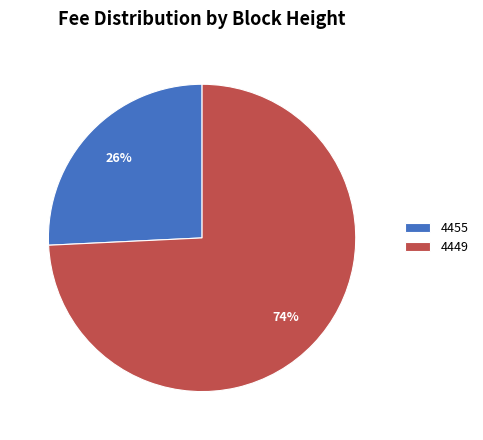

What is the largest slice in the pie chart?

4449